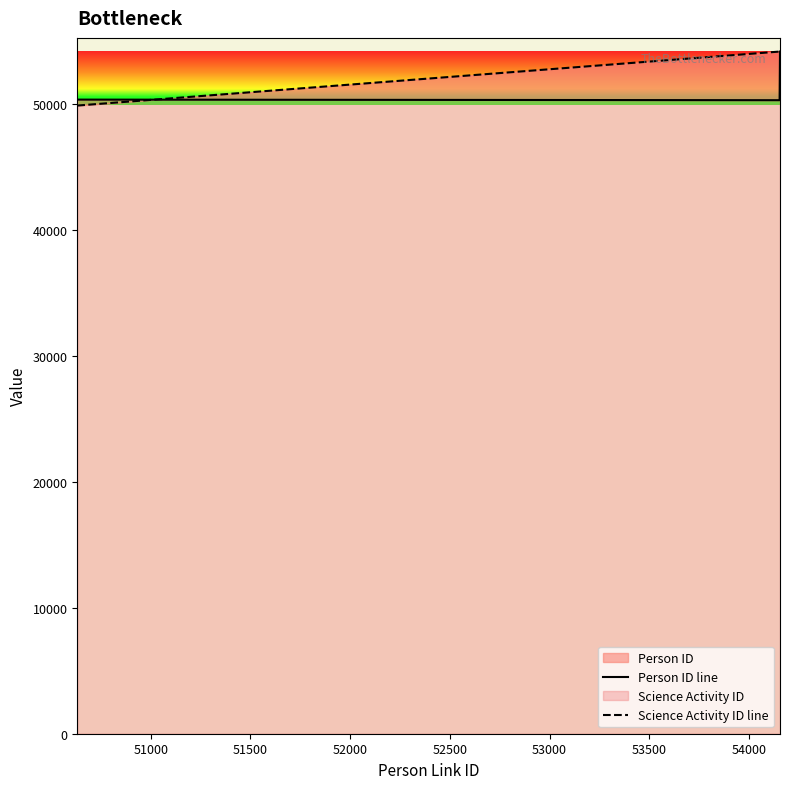

Reading left to right, what are all the values shown in this chart?

Person ID line: 50333	50334	50335	50336	50337	50338	50291	54154
Science Activity ID line: 49872	49872	49872	49872	49872	49872	54151	54151